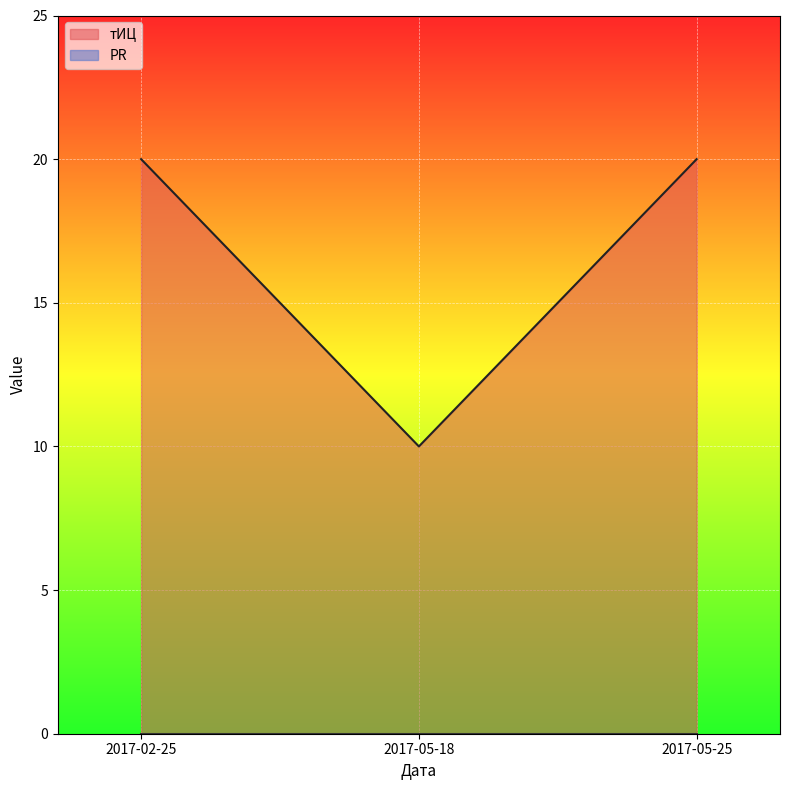

Which has a higher value, 2017-02-25 or 2017-05-25?

2017-02-25